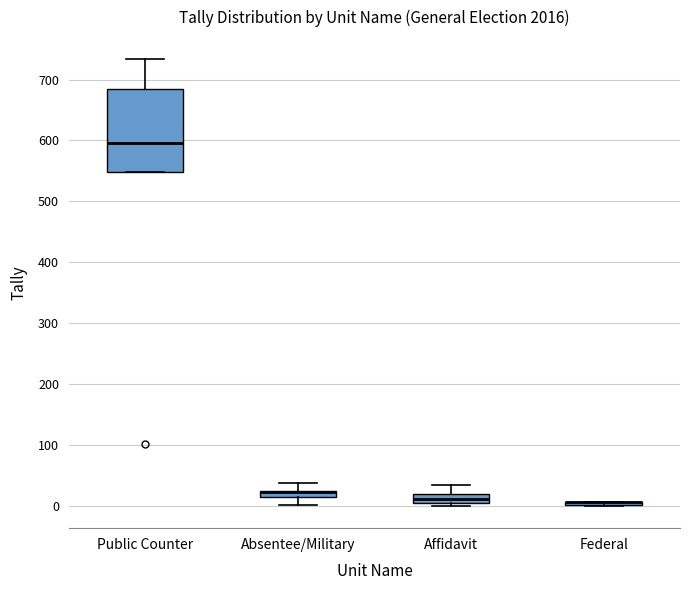

Which box is the tallest, from its lower edge to its upper edge?

Public Counter